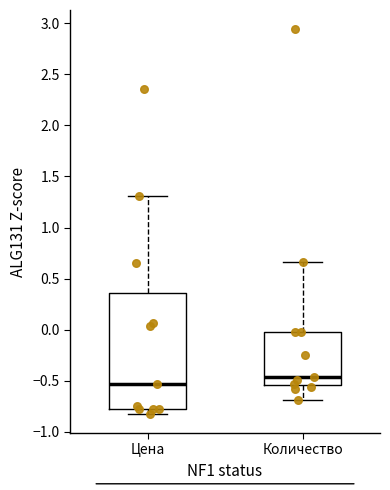

Reading left to right, transcribe this box plot: for each box, give where its median line is, the range the box spans, and where its two whiskers end, as read against the y-axis. The values are not printed on the chart, so give them approximately, as read against the axis.

Цена: median -0.55, box -0.75 to 0.35, whiskers -0.80 to 1.30
Количество: median -0.45, box -0.55 to 0.00, whiskers -0.70 to 0.65